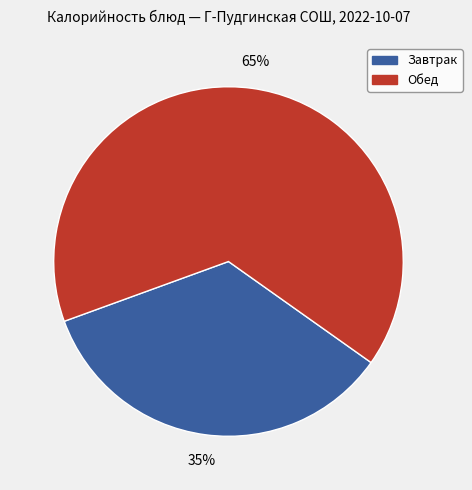

Count the number of slices in the pie.

2